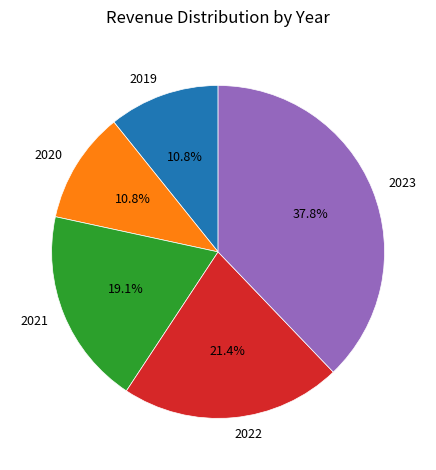

How many segments does this pie chart have?

5